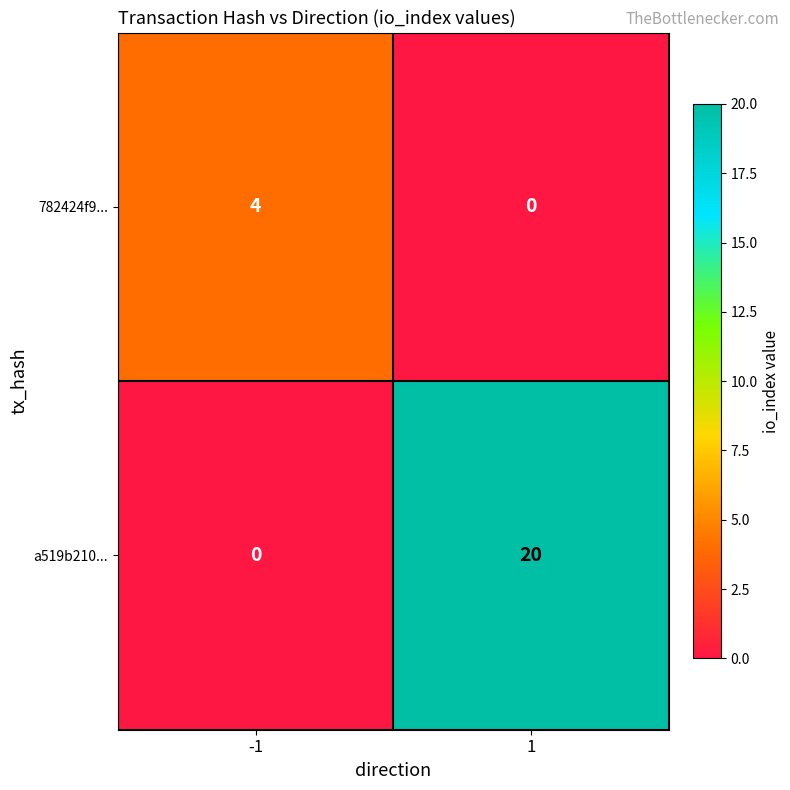

What value does the a519b210... series have at 1, to the nearest 5?

20